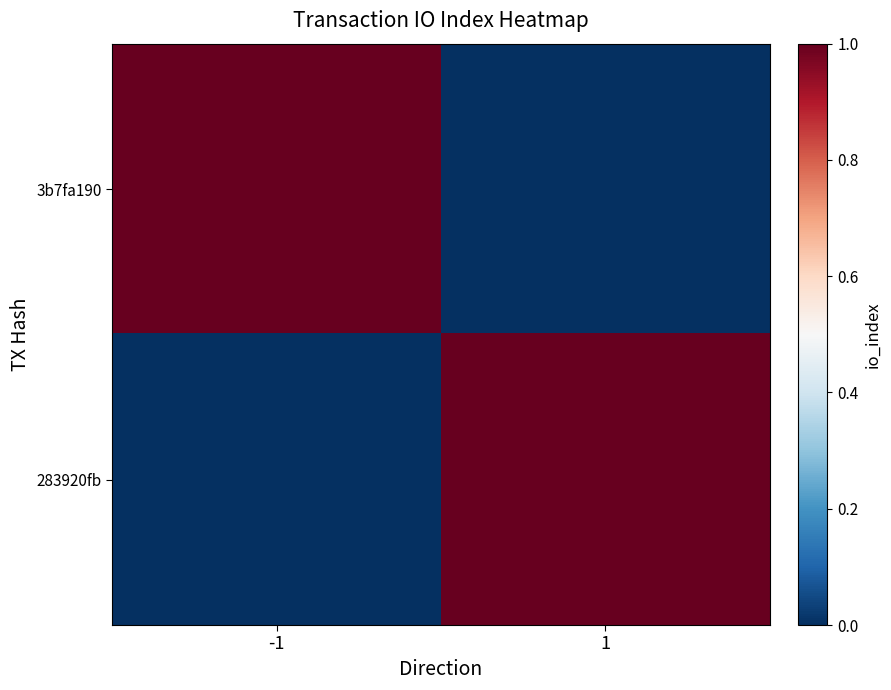

What is the difference between the highest and lowest values at 1?

1